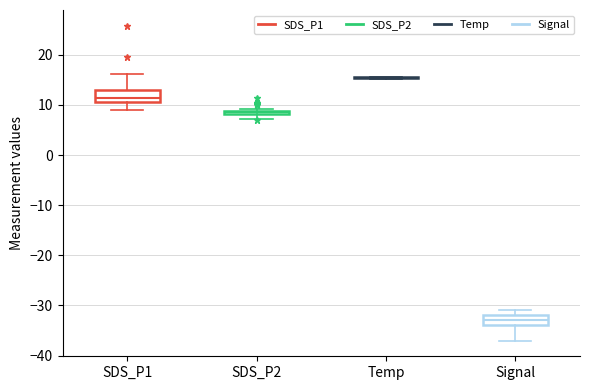

Where is the lower edge of the box for SDS_P2 on the y-axis? The values are not printed on the chart, so give them approximately, as read against the axis.

8